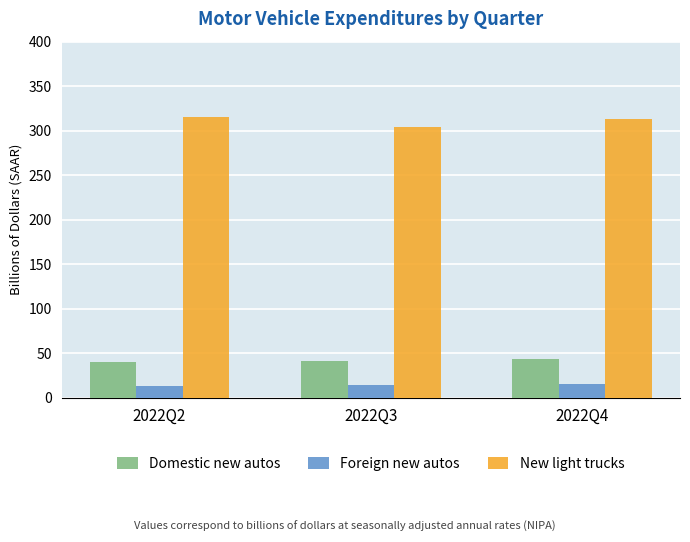

How many groups of bars are there?

3